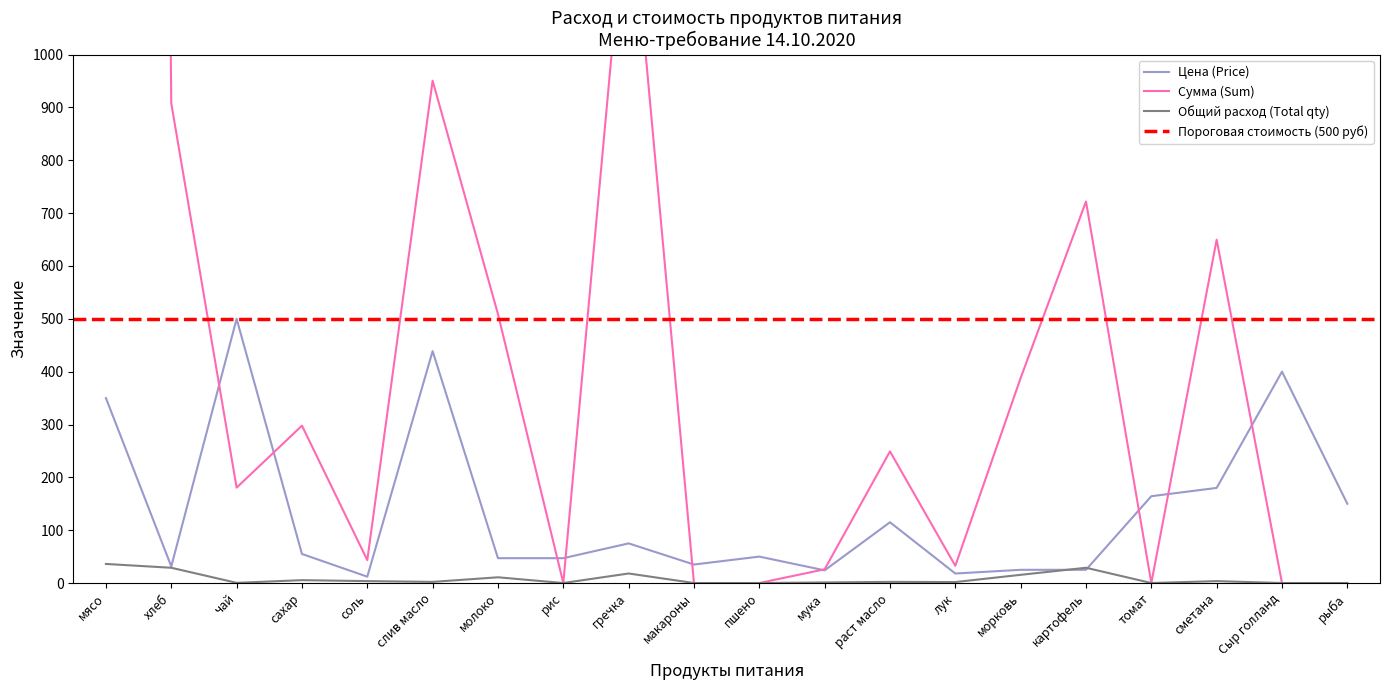

How many intersections are there between Сумма (Sum) and Цена (Price)?

9